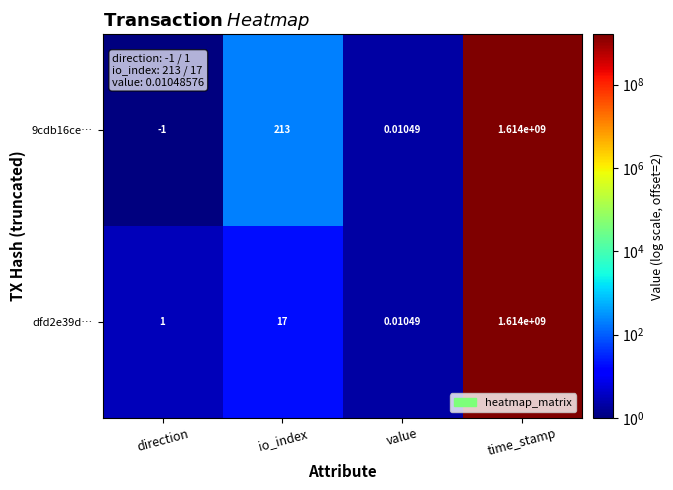

List the labels in order of dfd2e39d… value, smallest first.

value, direction, io_index, time_stamp